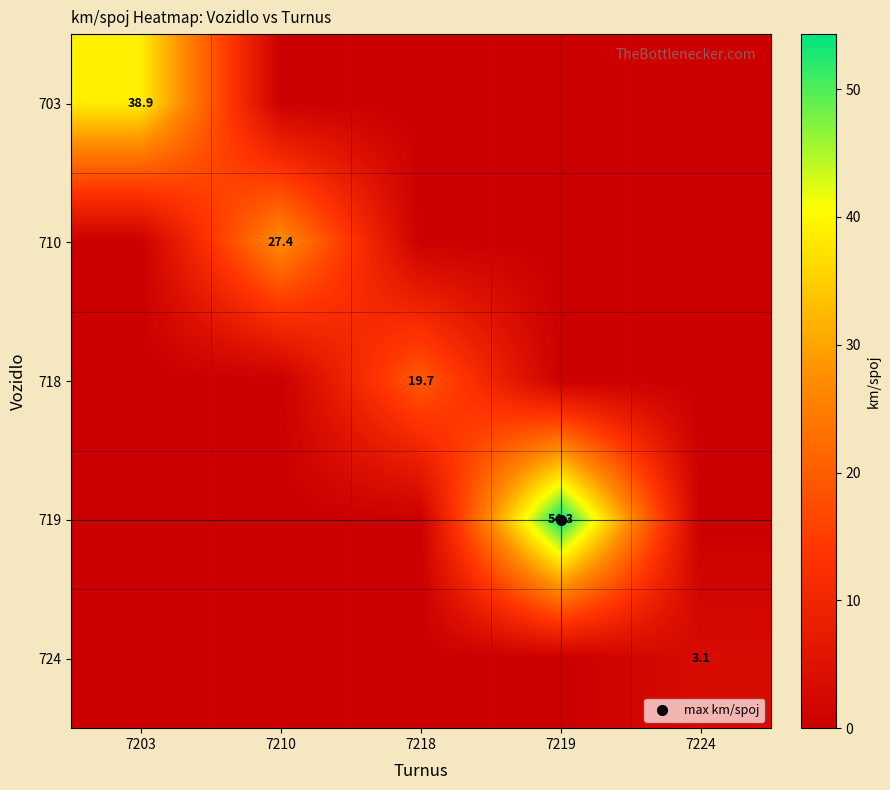

Which series has the largest range (max minus min)?

719